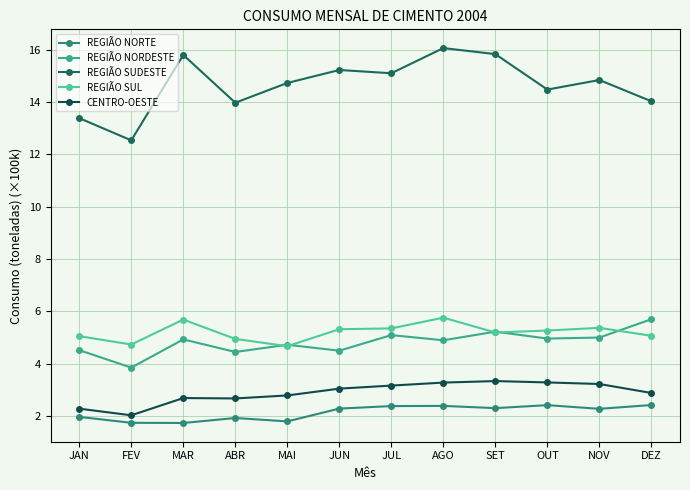

Which series has the largest range (max minus min)?

REGIÃO SUDESTE